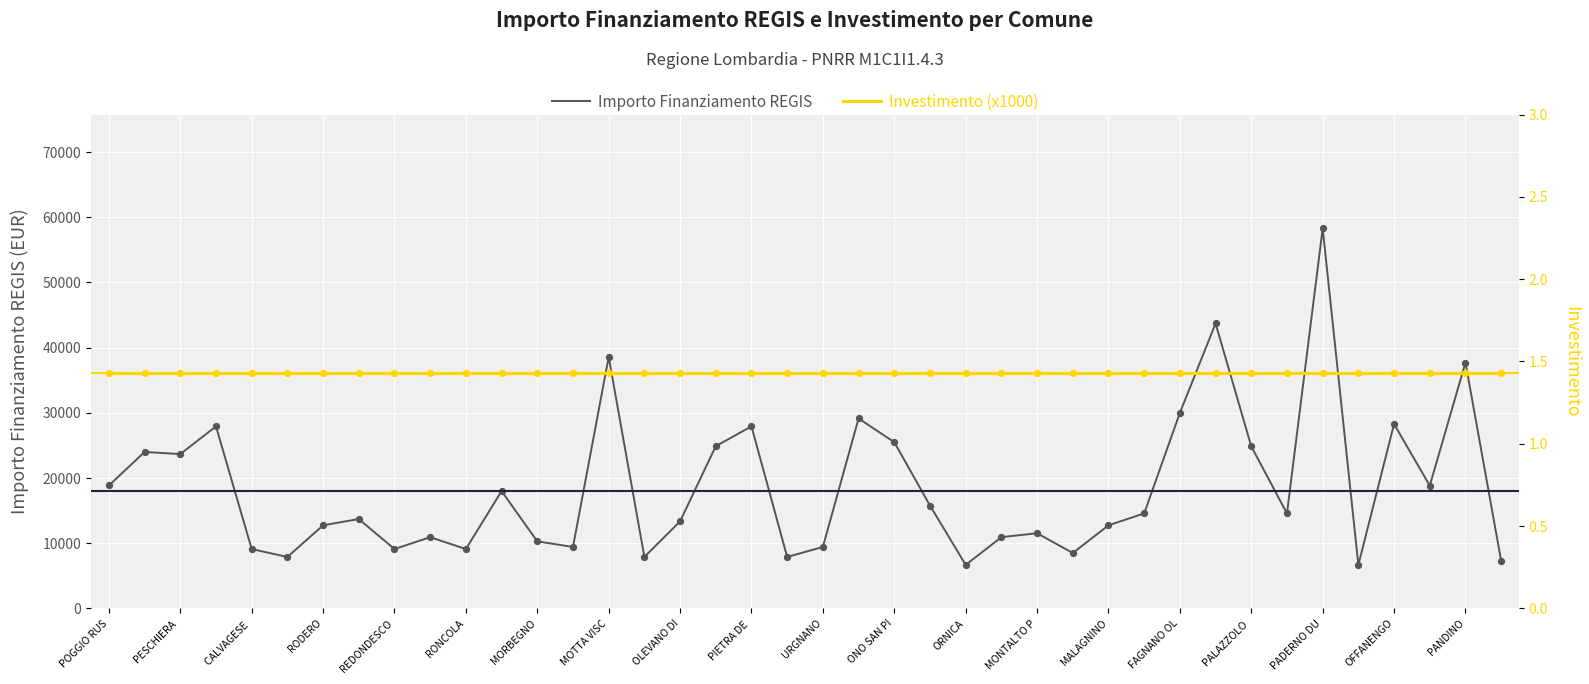

Which series contains the lowest Y value?

Investimento (x1000)